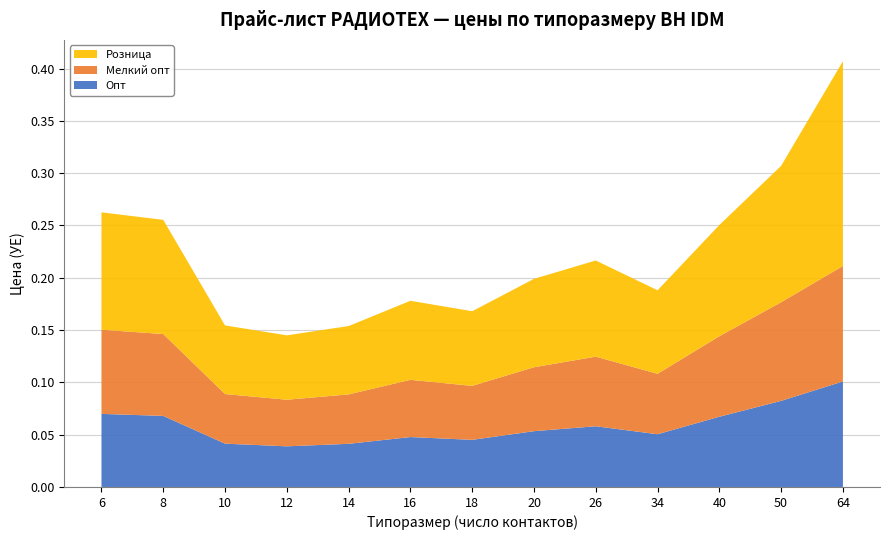

At which category is the sum across all series the highest?

64